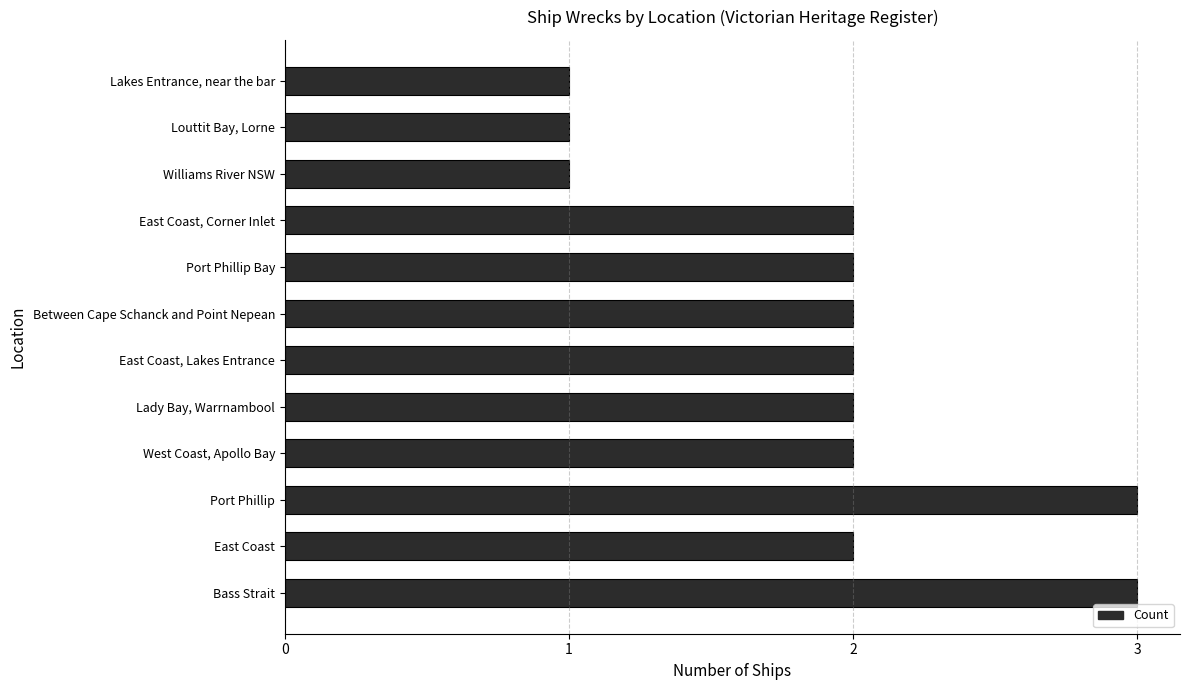

Reading bottom to top, what are all the values shown in this chart?

Bass Strait=3	East Coast=2	Port Phillip=3	West Coast, Apollo Bay=2	Lady Bay, Warrnambool=2	East Coast, Lakes Entrance=2	Between Cape Schanck and Point Nepean=2	Port Phillip Bay=2	East Coast, Corner Inlet=2	Williams River NSW=1	Louttit Bay, Lorne=1	Lakes Entrance, near the bar=1